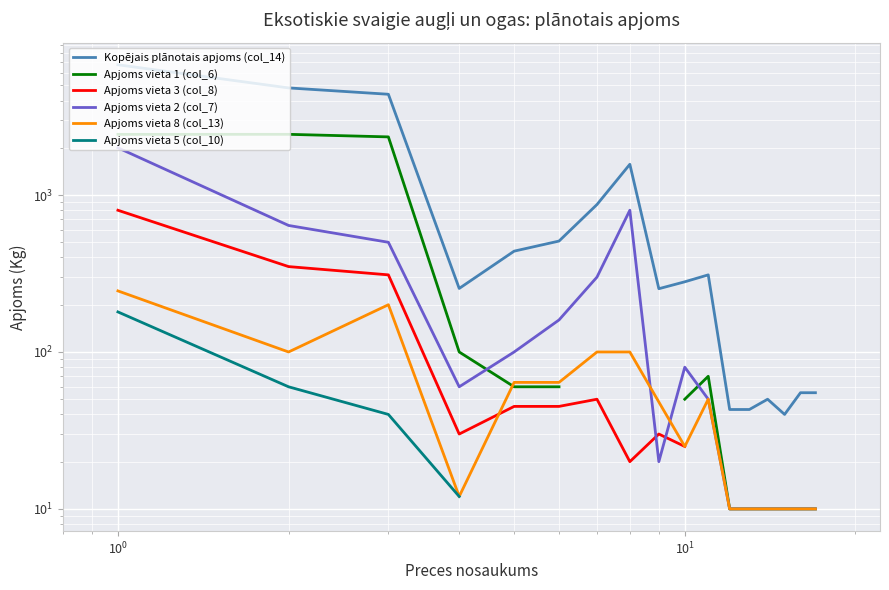

Is this an area chart (filled region under the line)?

No